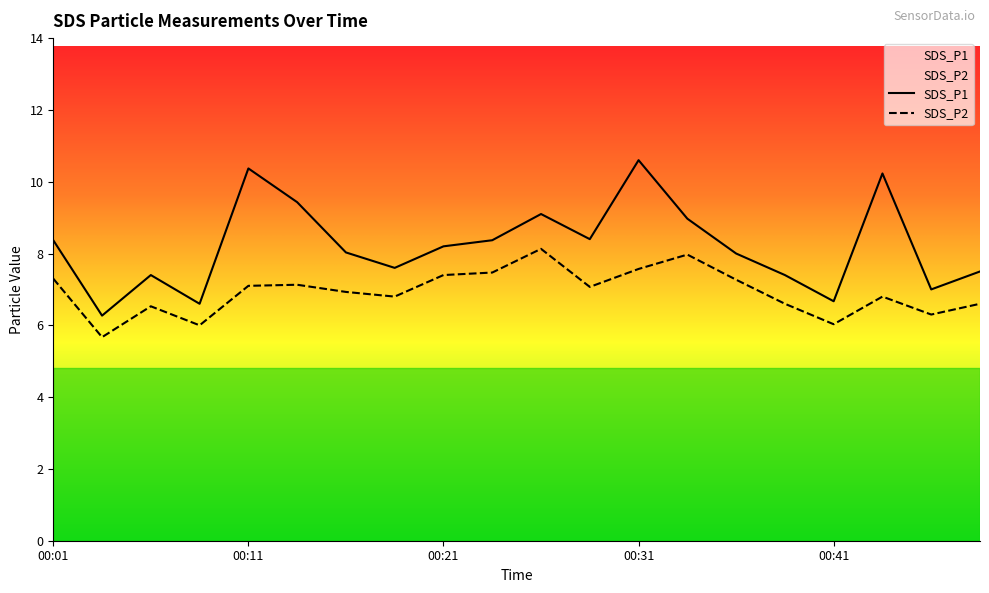

In SDS_P1, how many points are higher than both neighbors (excluding endpoints)?

5